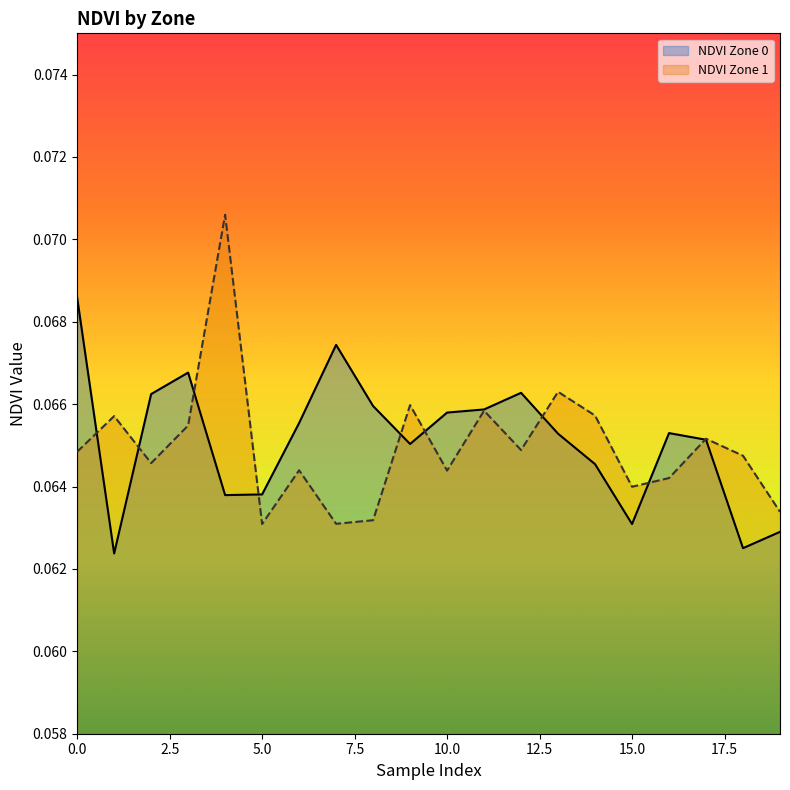

What is the value of the NDVI Zone 1 point at the 10th from the left?

0.1